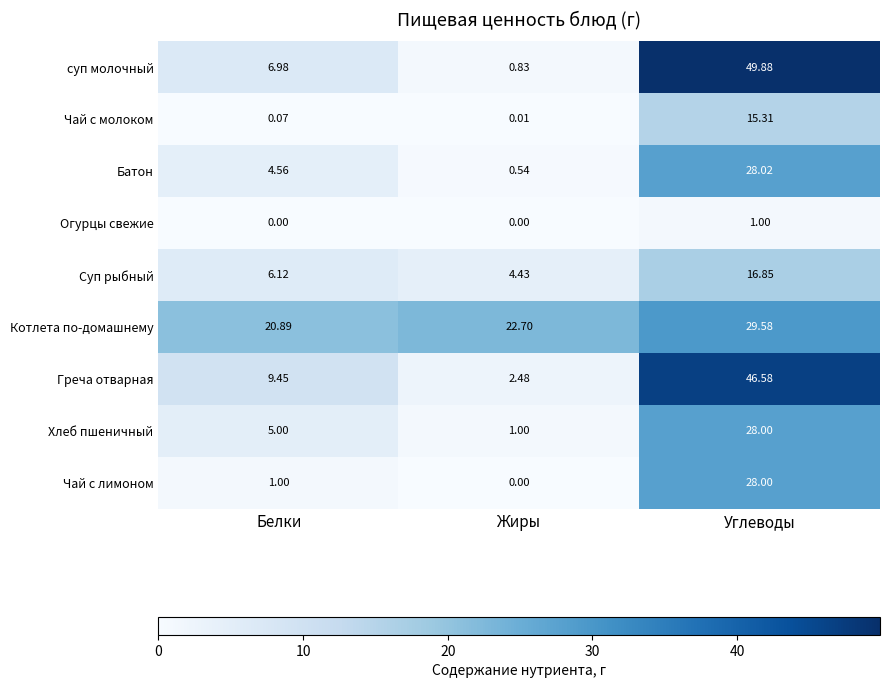

Which series has the largest range (max minus min)?

суп молочный